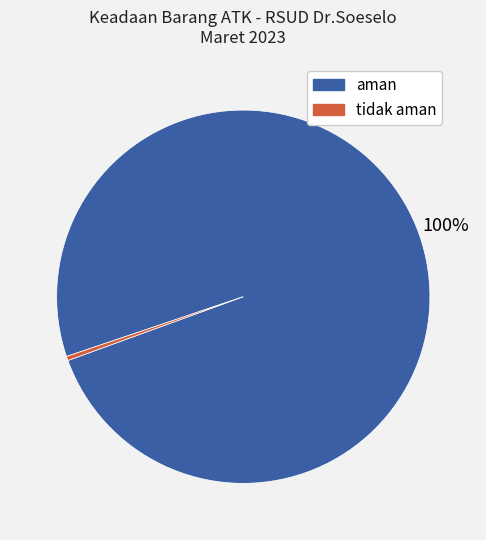

Does any single category account for the majority?

Yes